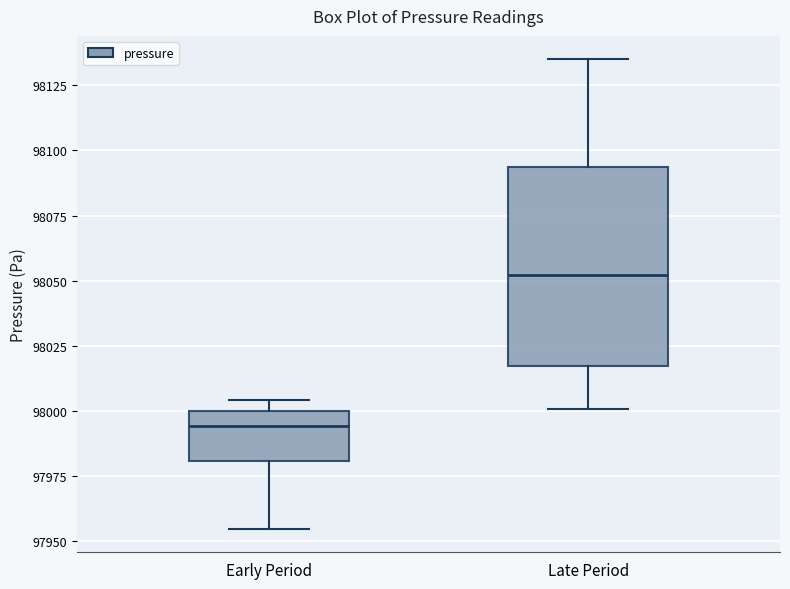

Which box has the lowest median line?

Early Period